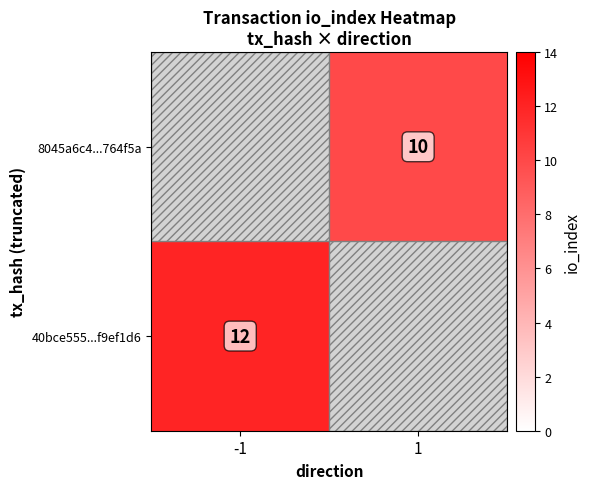

Is it true that 8045a6c4...764f5a equals 5.4 at 1?

False